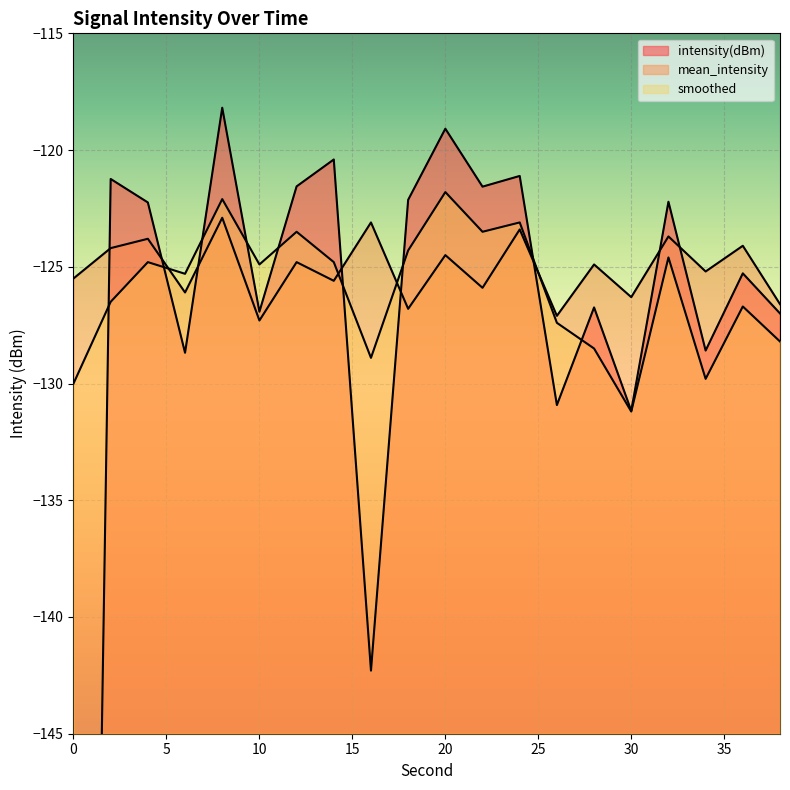

Where does the intensity(dBm) series first go above -122?

2